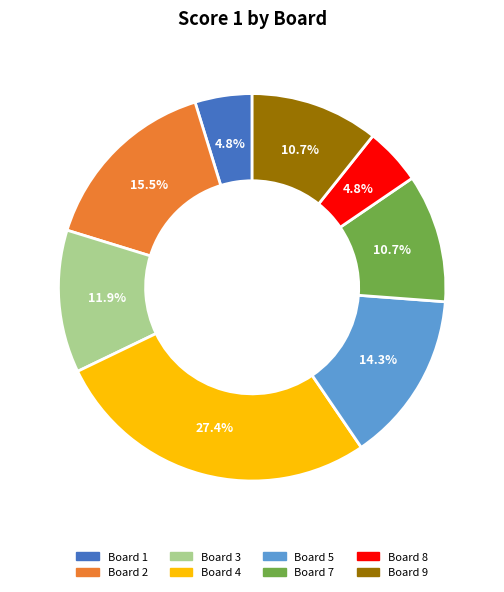

What is the largest slice in the pie chart?

Board 4